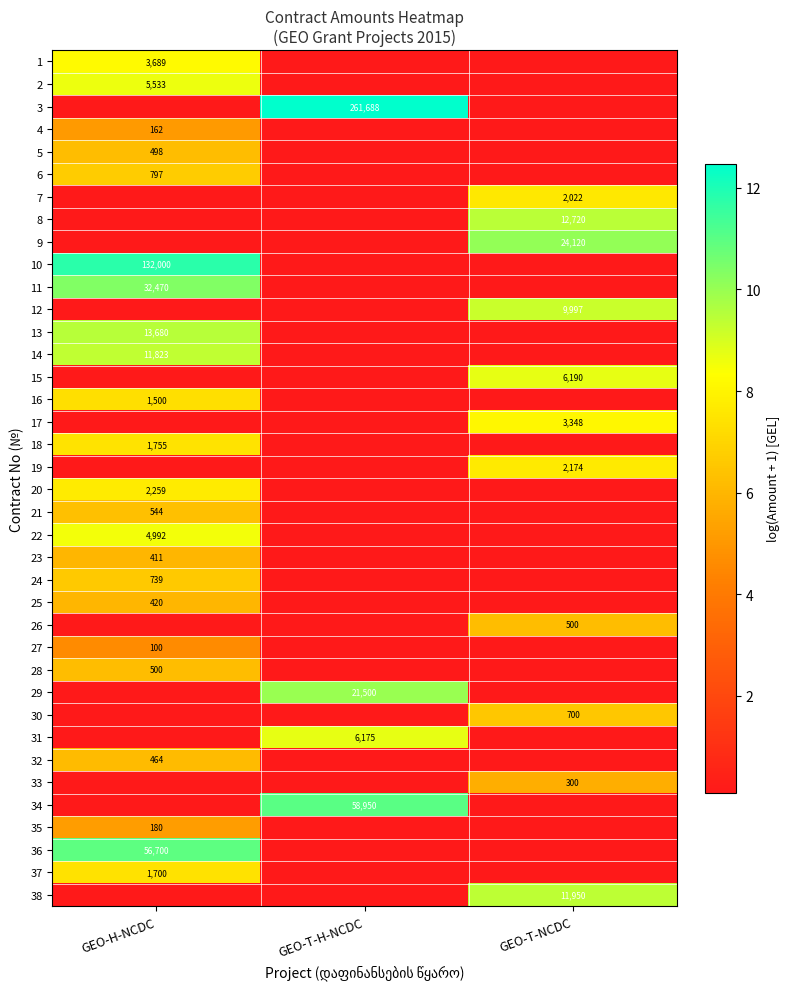

At which label is 19 closest to 3?

GEO-H-NCDC